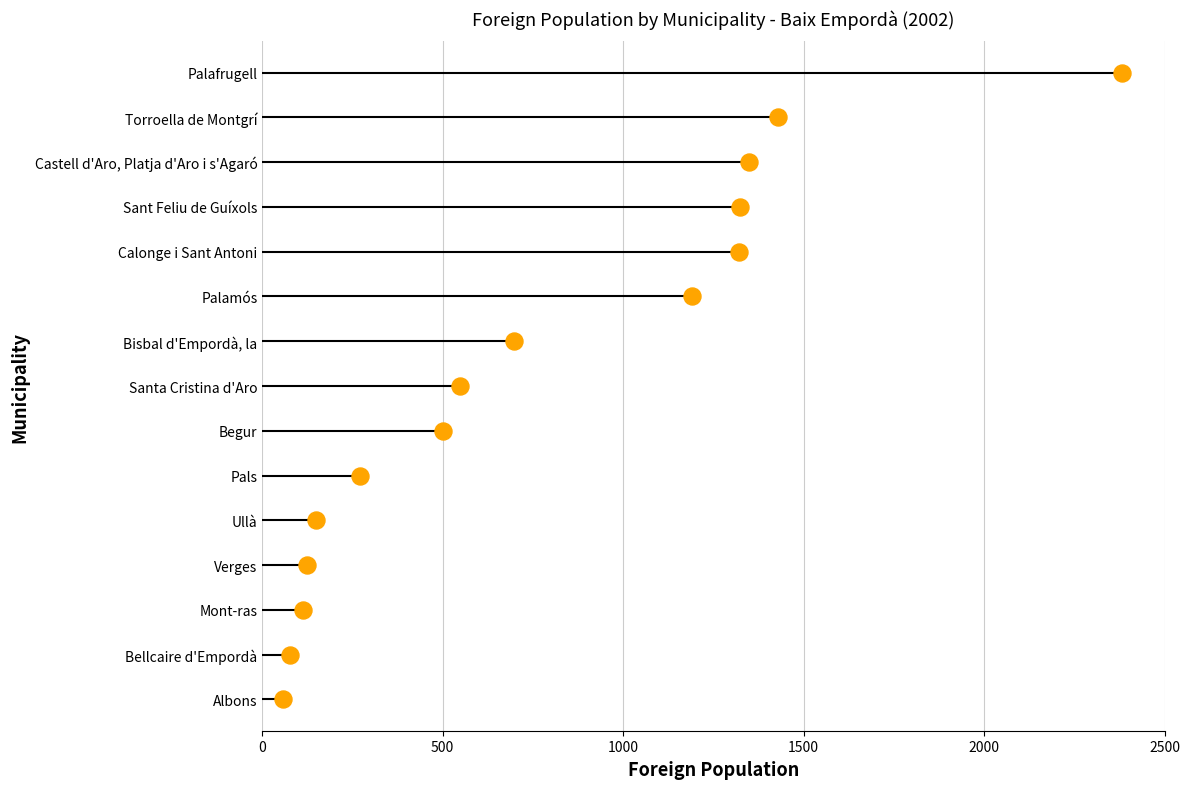

Approximately how many times larger is the value at 500 compared to 1500?

0.3